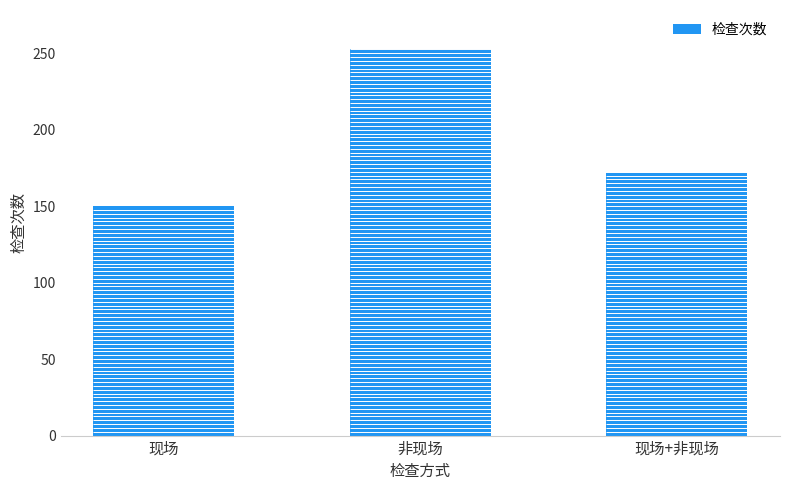

Rank the categories by value from lowest to highest.

现场, 现场+非现场, 非现场